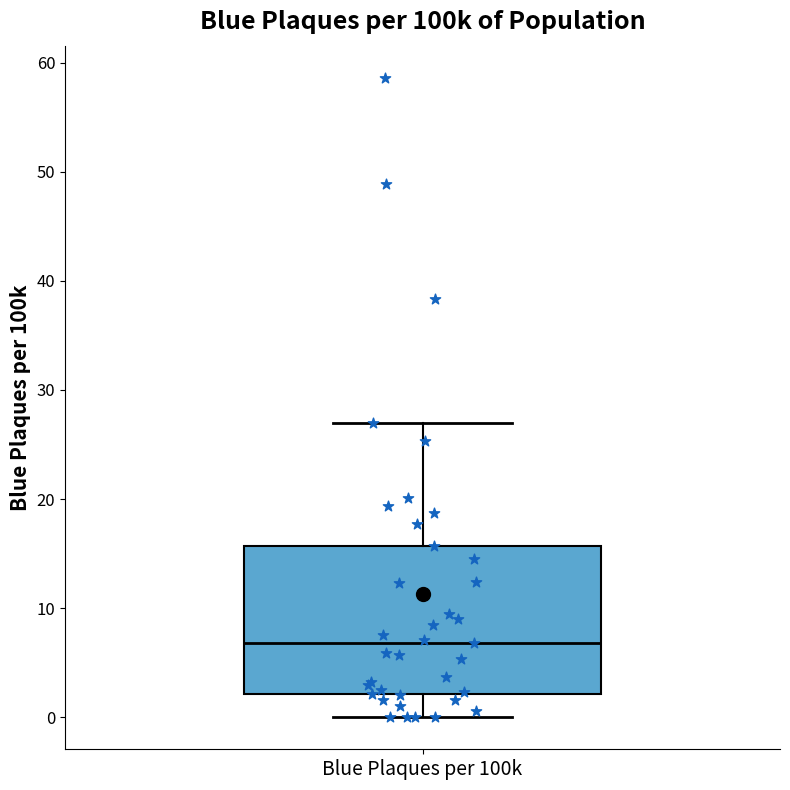

Read this box plot against the y-axis: the position of the median line, the range covered by the box, and the ends of both whiskers. The values are not printed on the chart, so give them approximately, as read against the axis.

median 7, box 2 to 16, whiskers 0 to 27